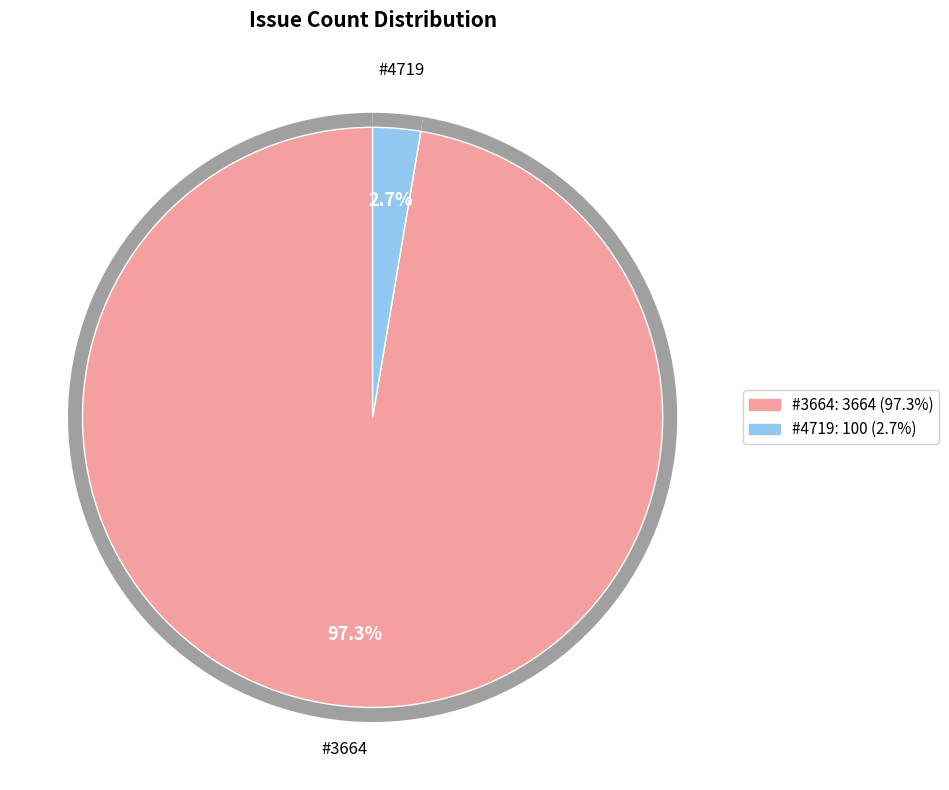

Rank the categories by value from lowest to highest.

4719, 3664